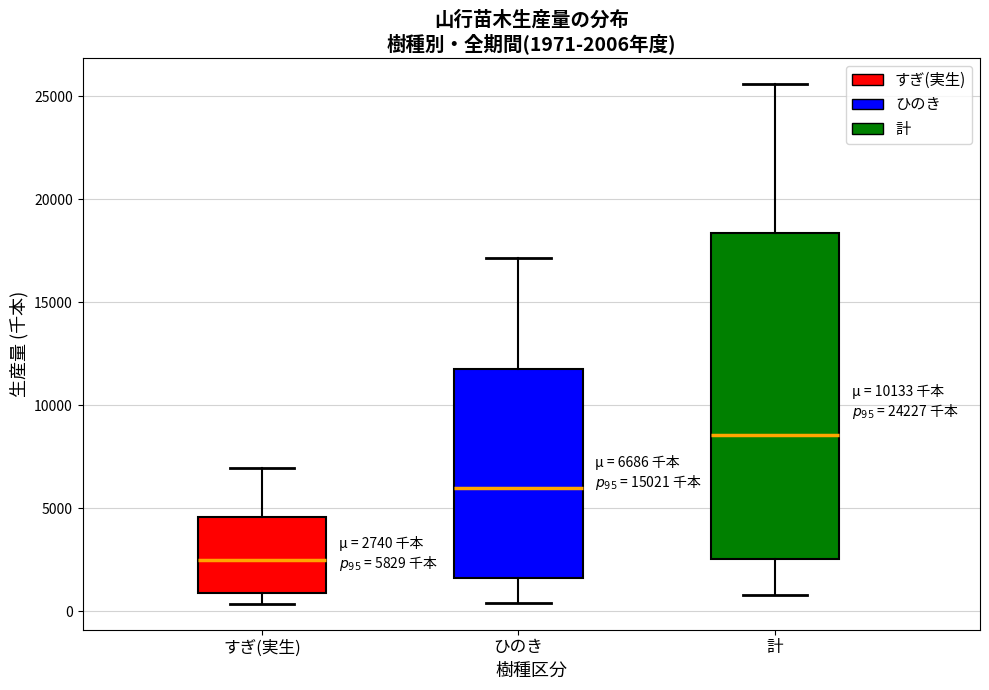

Comparing the boxes themselves (not the whiskers), which one is the tallest?

計